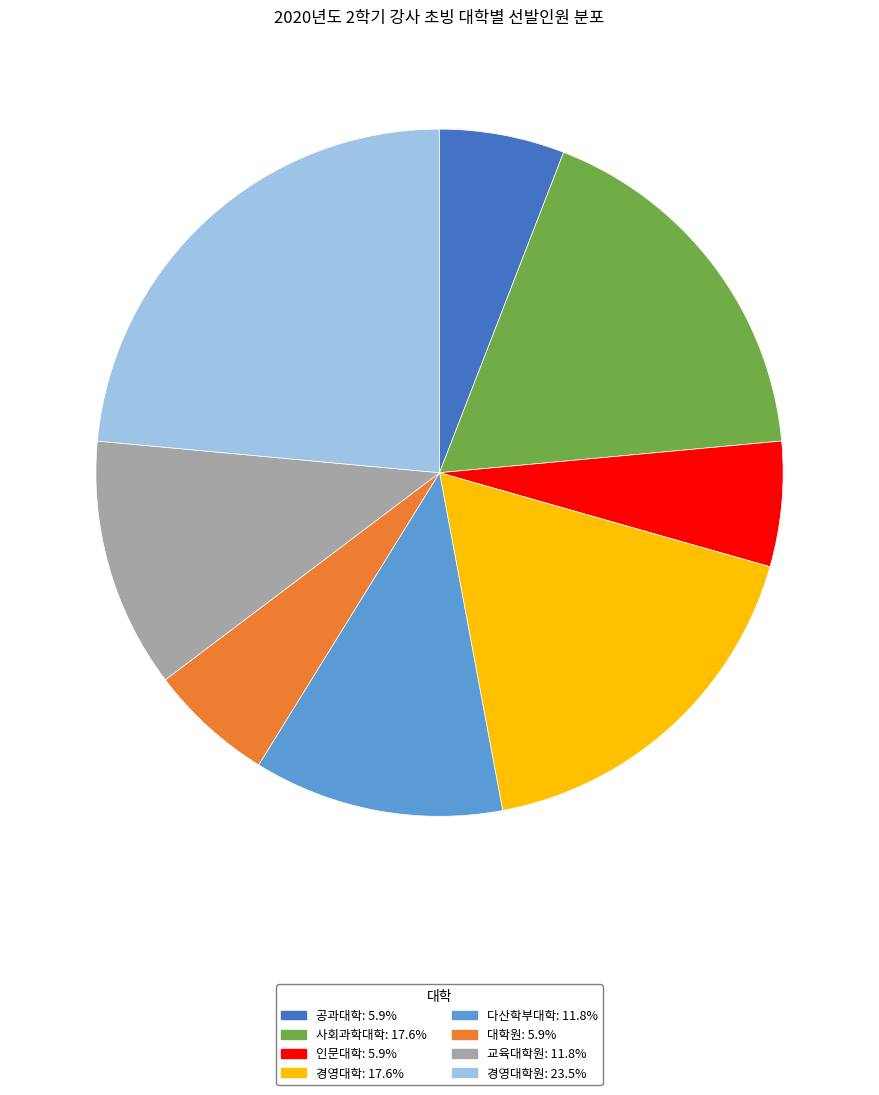

Is there any slice that represents more than half of the pie?

No